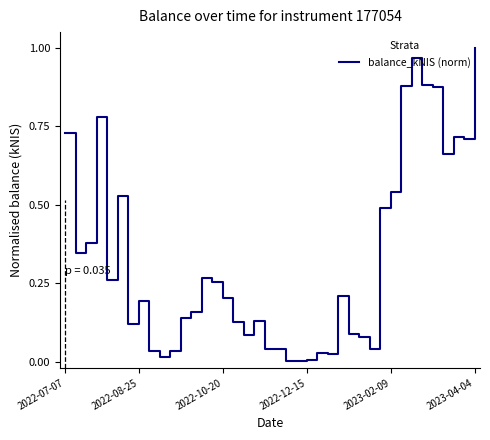

Does the chart display data point markers on the line(s)?

No